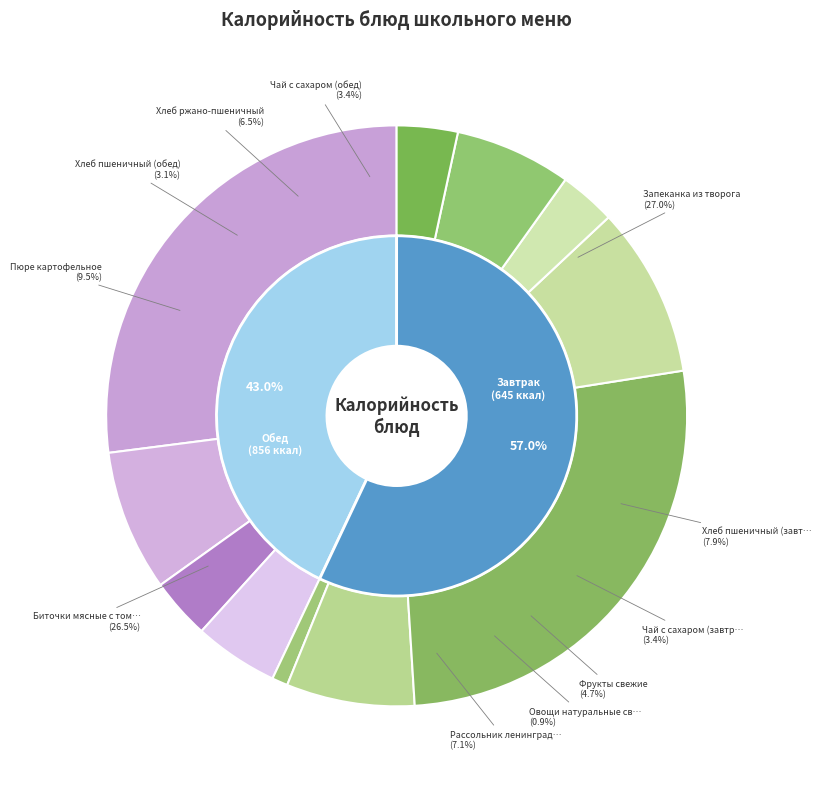

What percentage is the Биточки мясные с томатным соусом slice, to the nearest percent?

27%